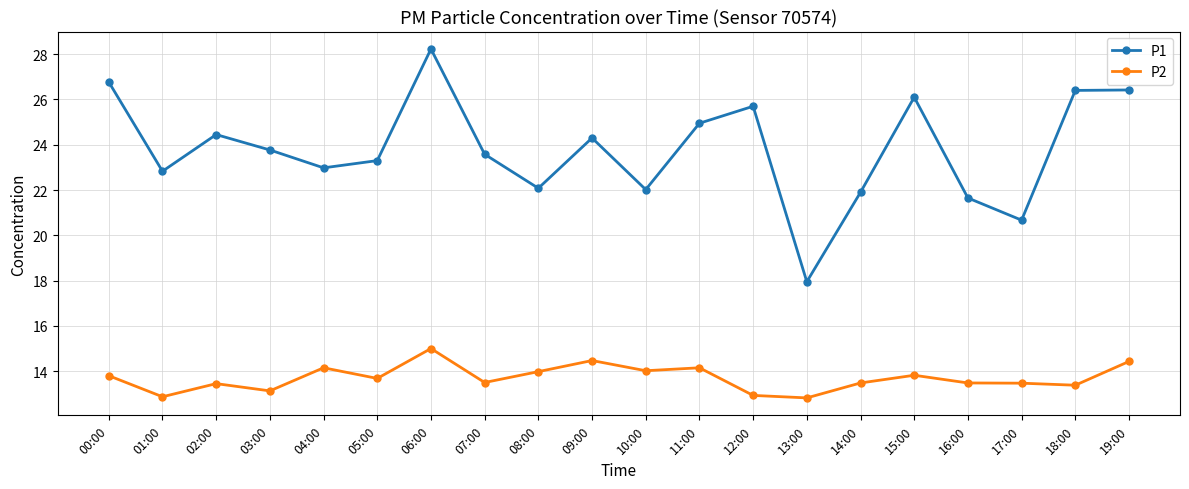

Which label corresponds to the largest value in the chart?

06:00